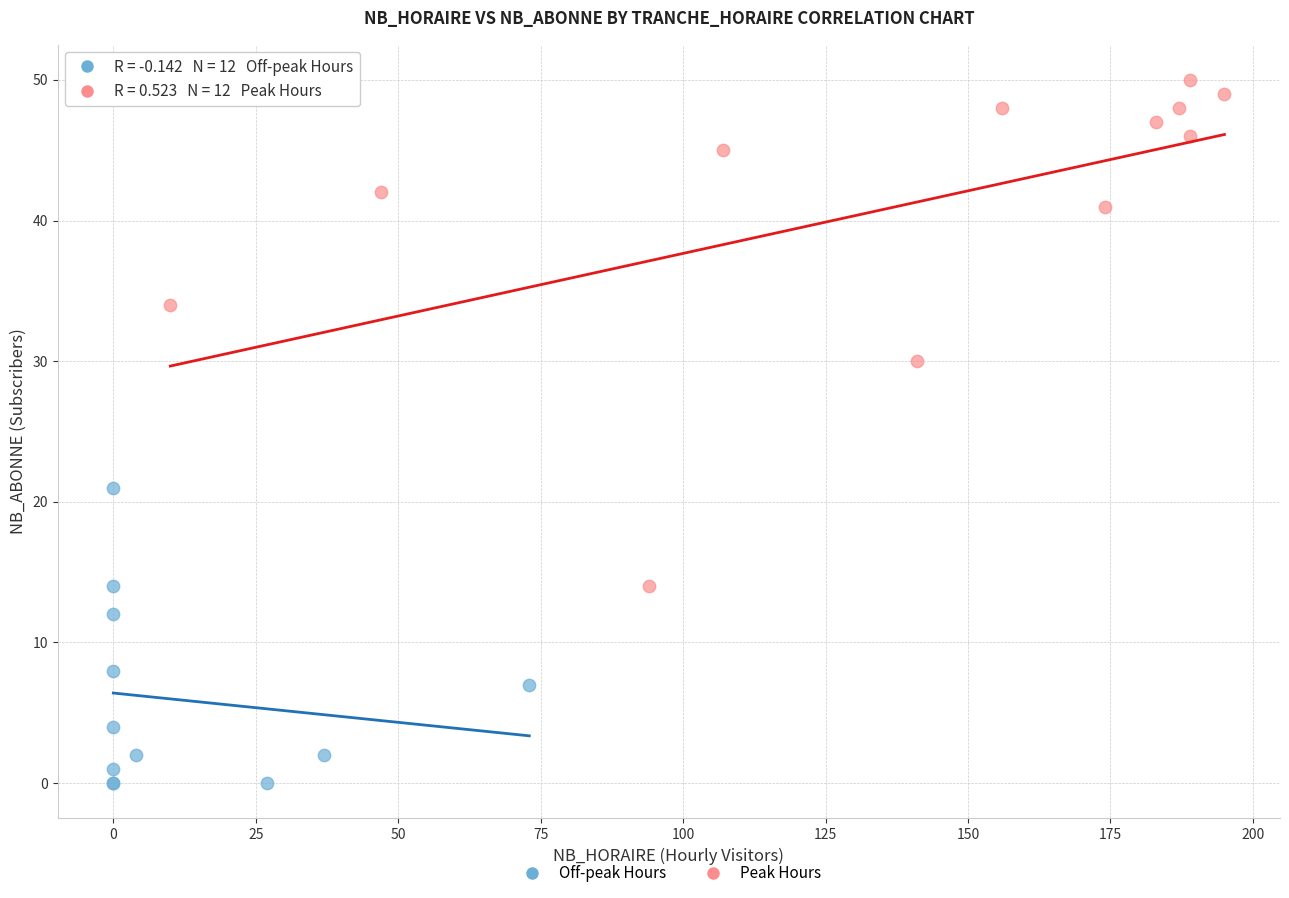

Which series has the largest Y range (max minus min)?

Peak Hours